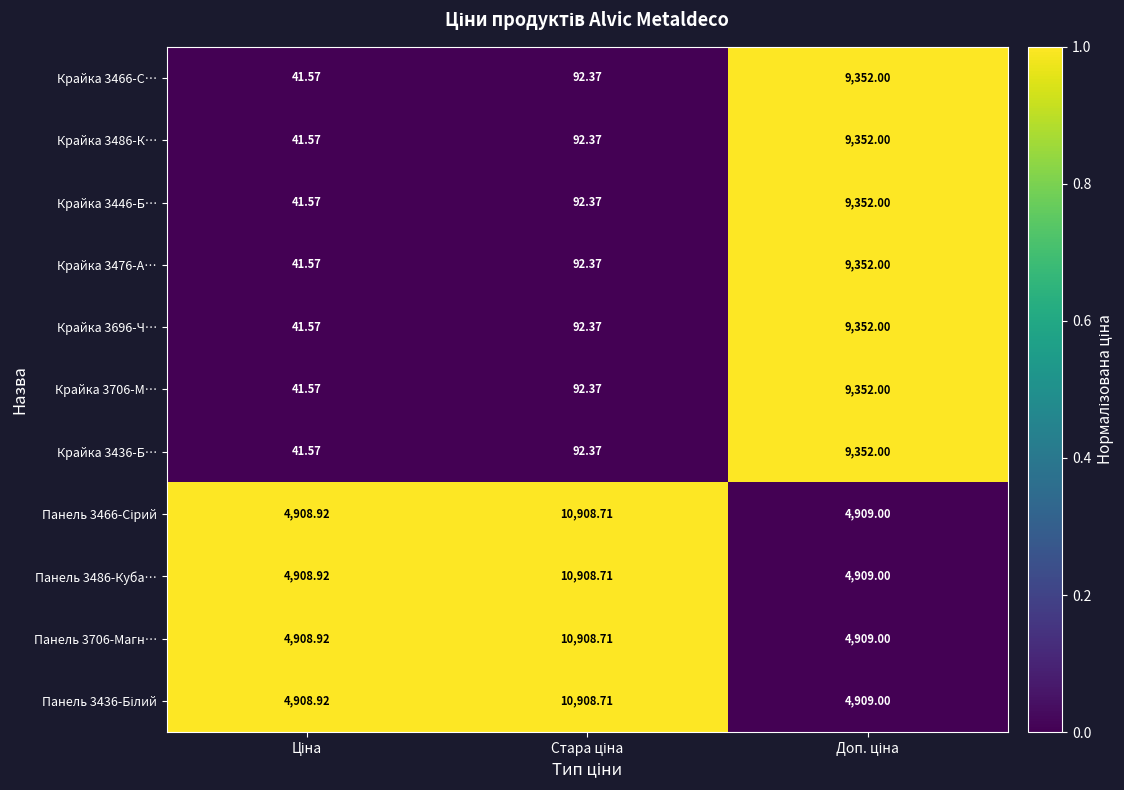

How many series are shown in this chart?

11